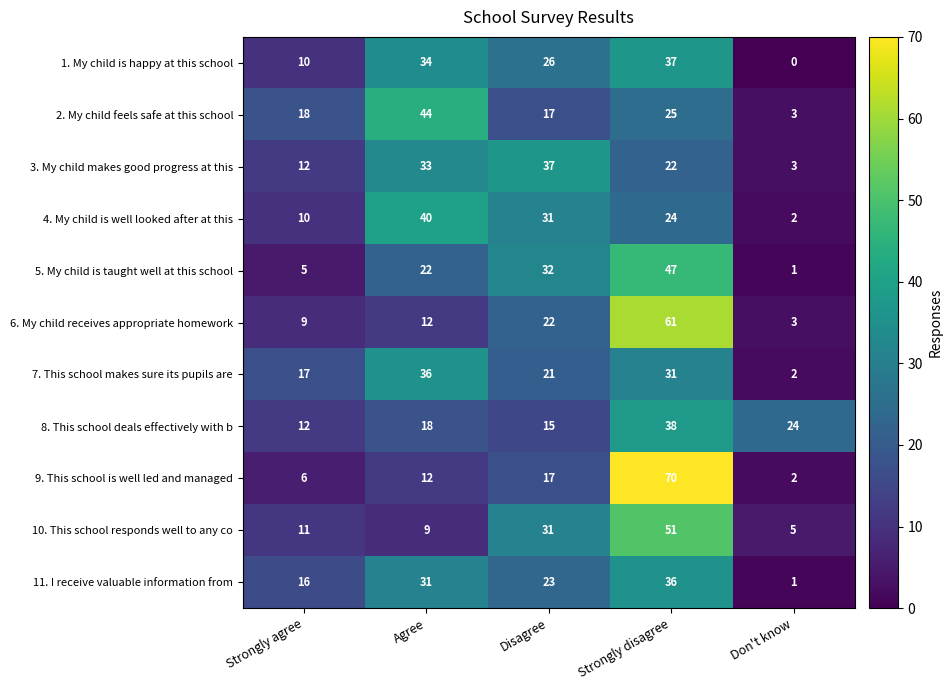

How many categories are shown in the chart?

5